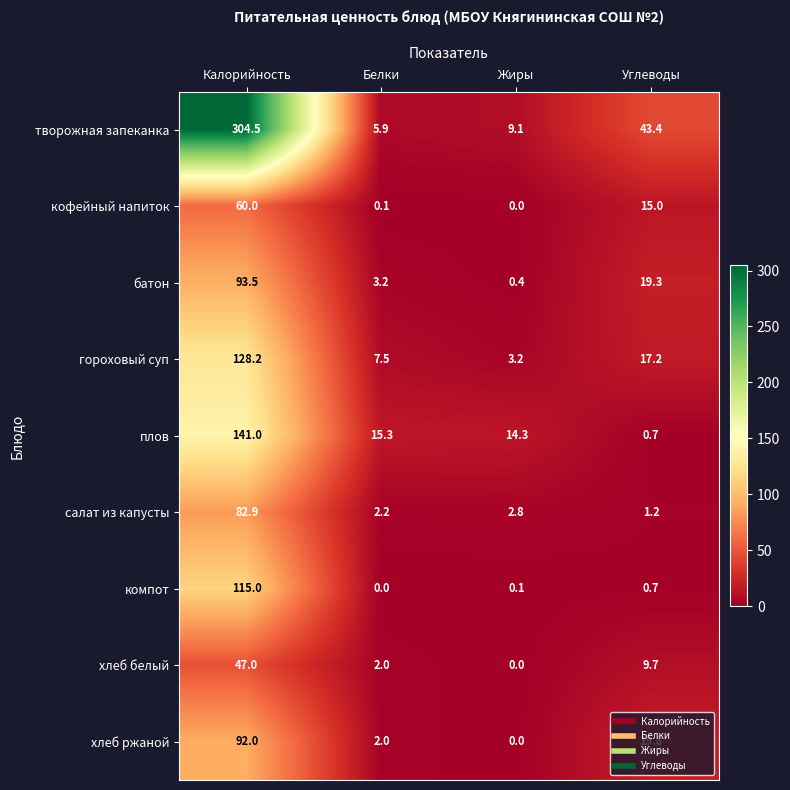

At which category is the sum across all series the highest?

Калорийность